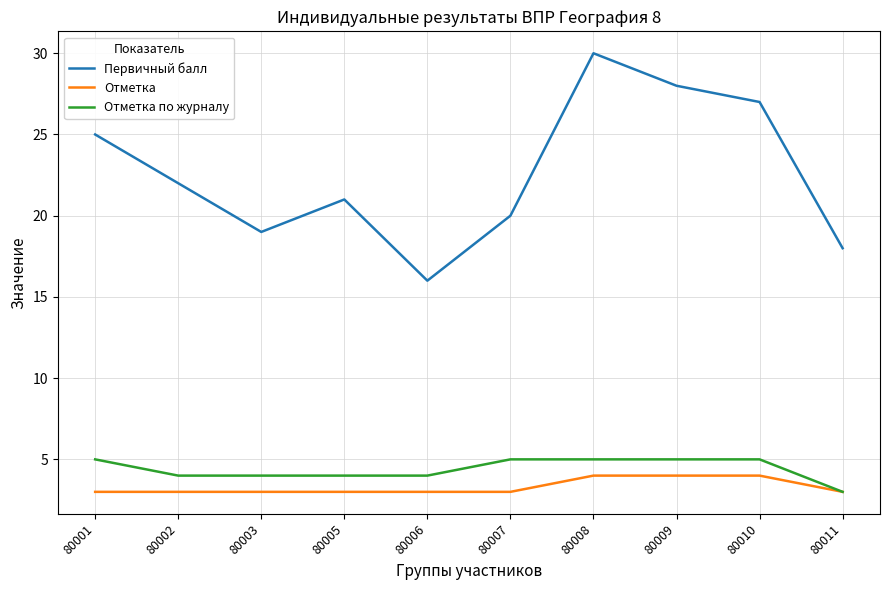

What is the smallest value displayed?

3